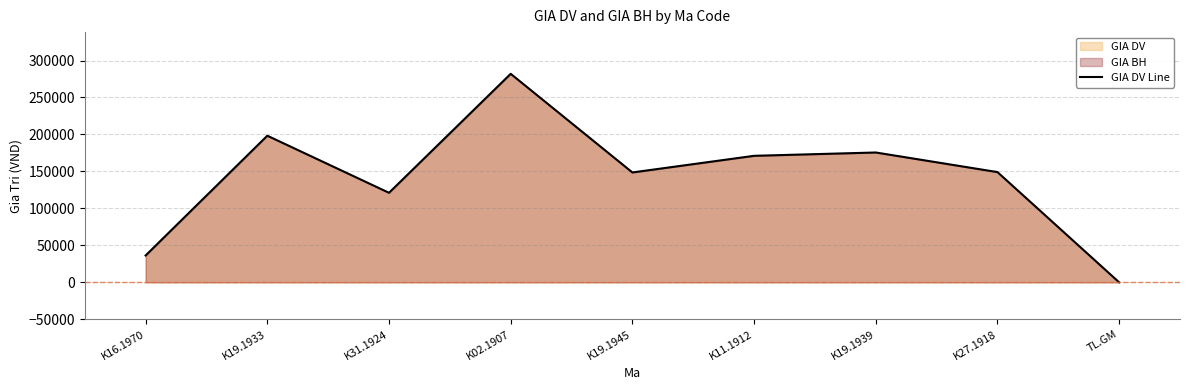

The value at K02.1907 is 282000. True or false?

True